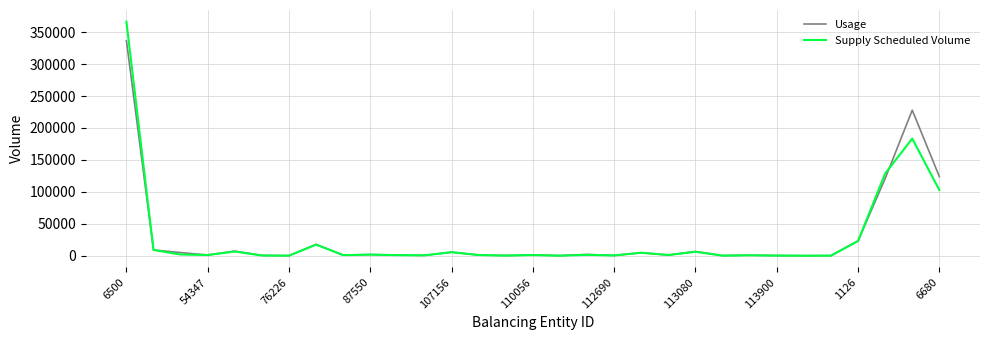

What is the difference between the maximum and minimum values in the Usage series?

336527